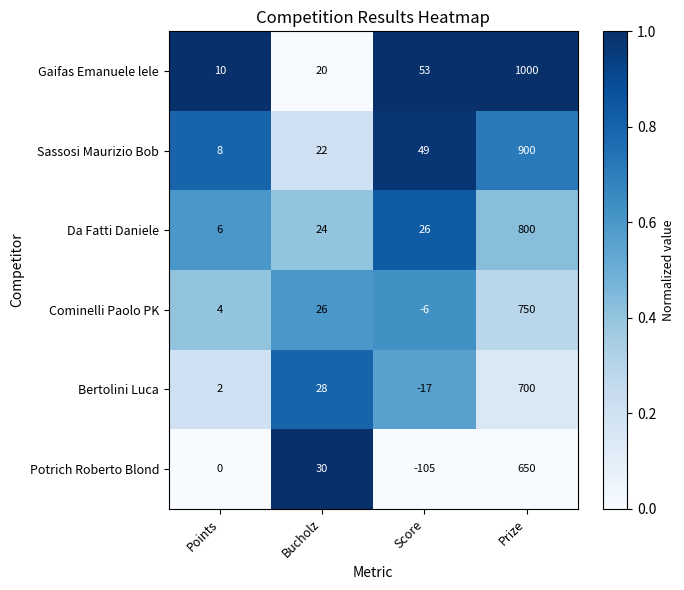

Count the number of categories in the chart.

4